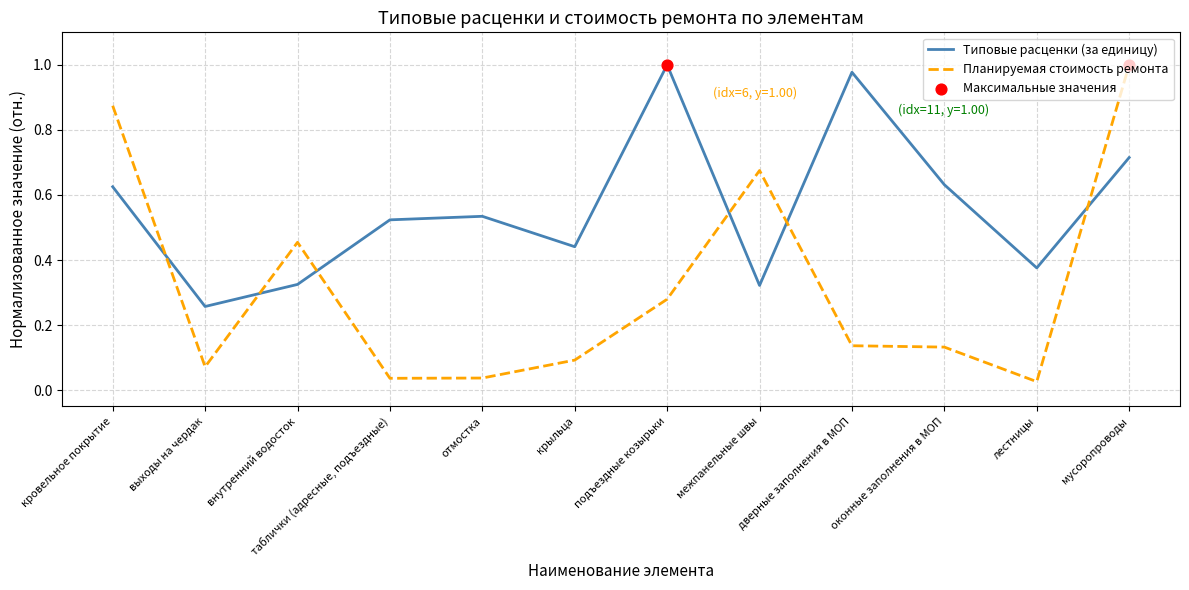

Between лестницы and мусоропроводы, which series saw the biggest shift?

Планируемая стоимость ремонта